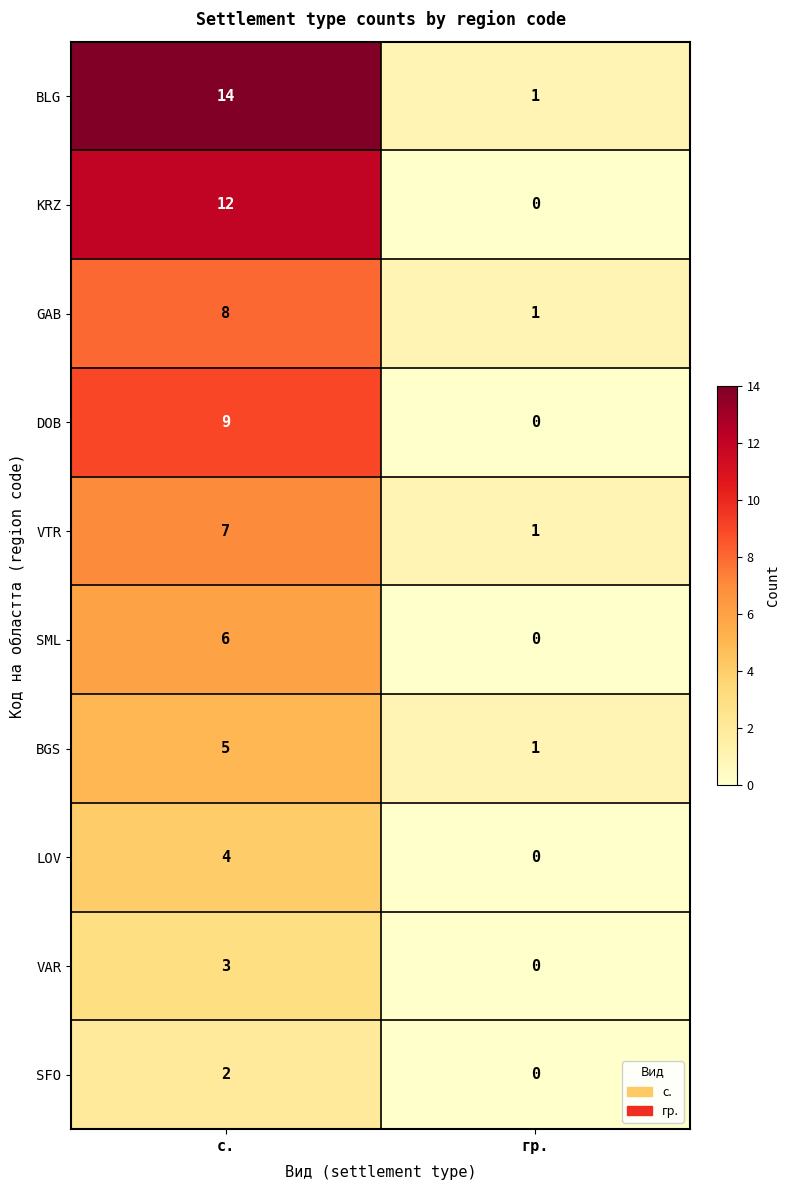

True or false: DOB has a value of 0 at гр..

True